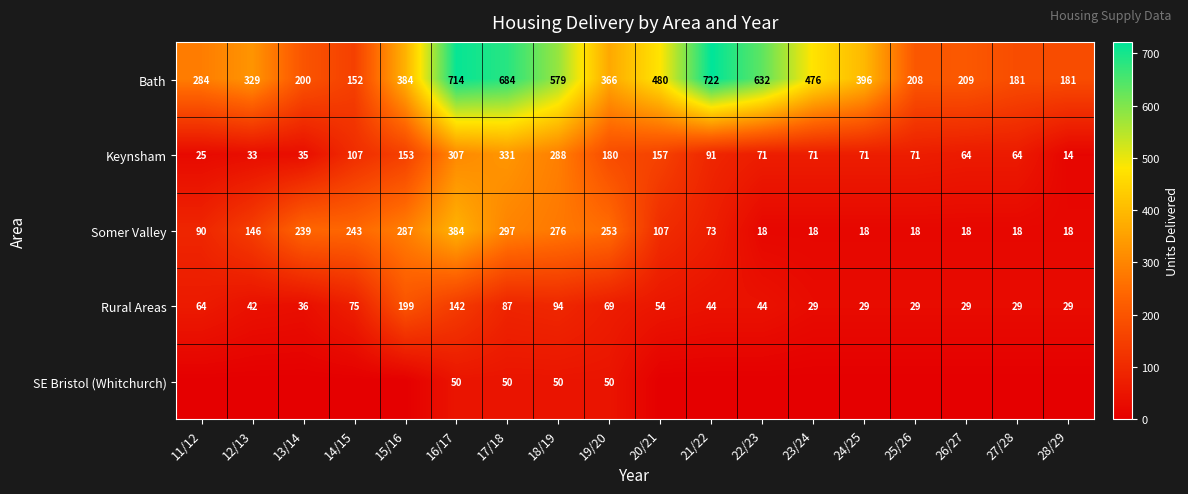

What is the sum of all Keynsham values?

2133